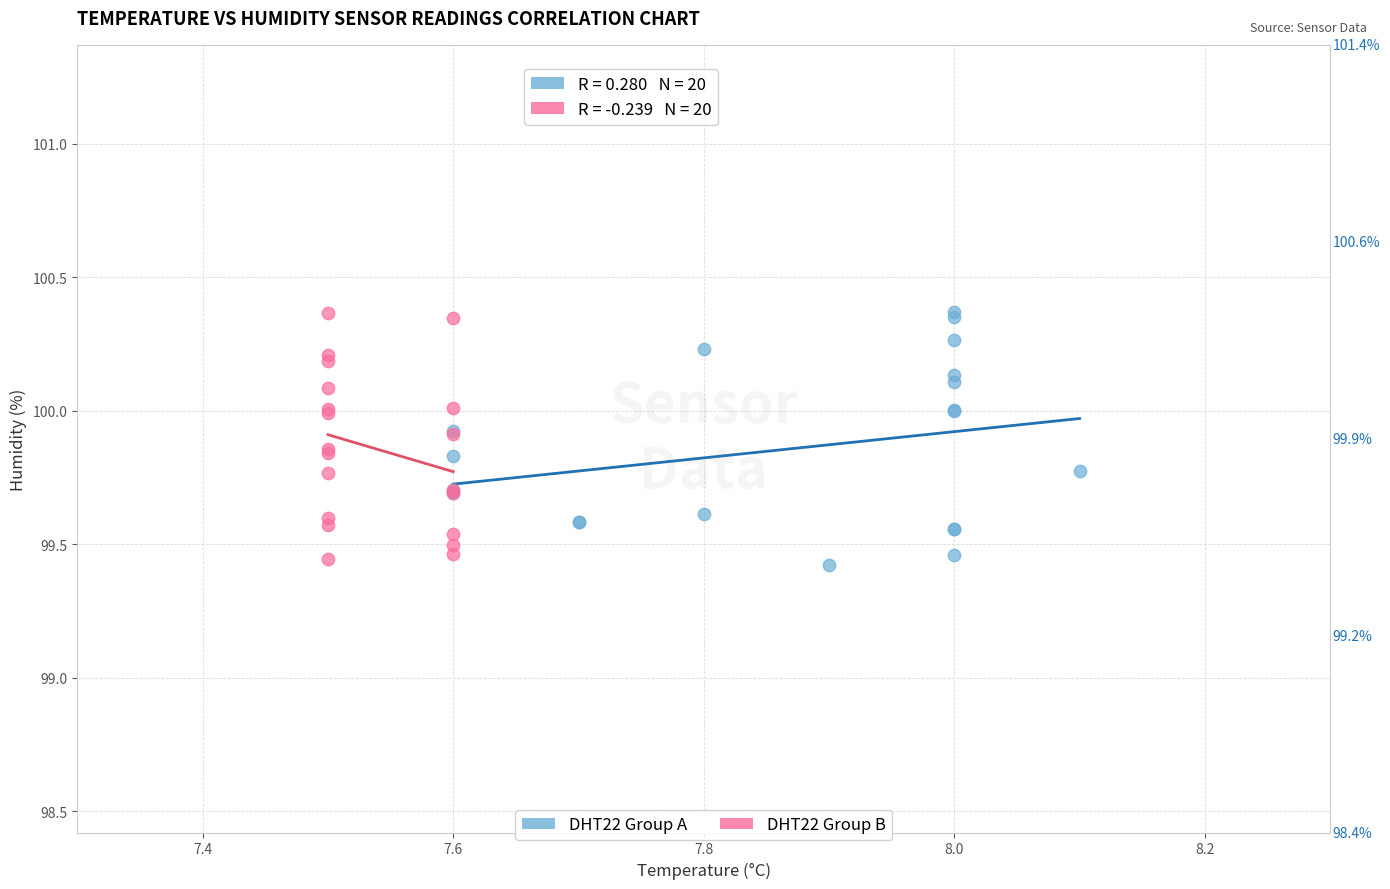

Which series contains the lowest Y value?

DHT22 Group A